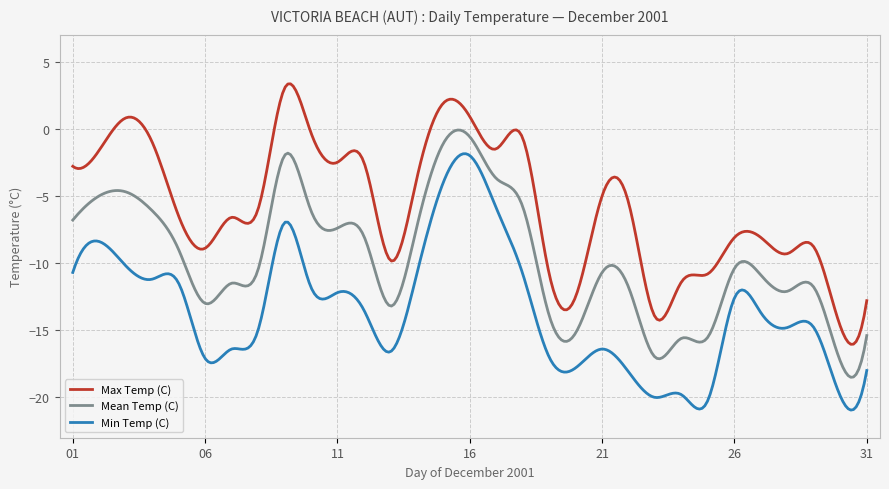

True or false: Max Temp (C) and Mean Temp (C) cross at least once.

False